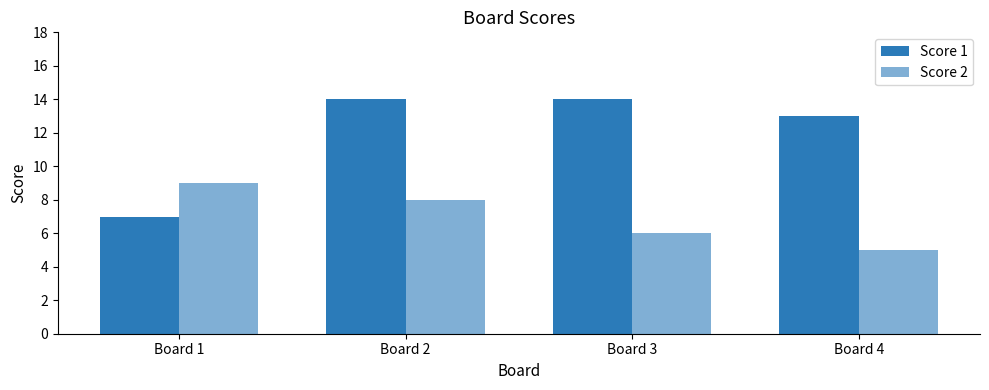

Which series has the widest spread of values?

Score 1